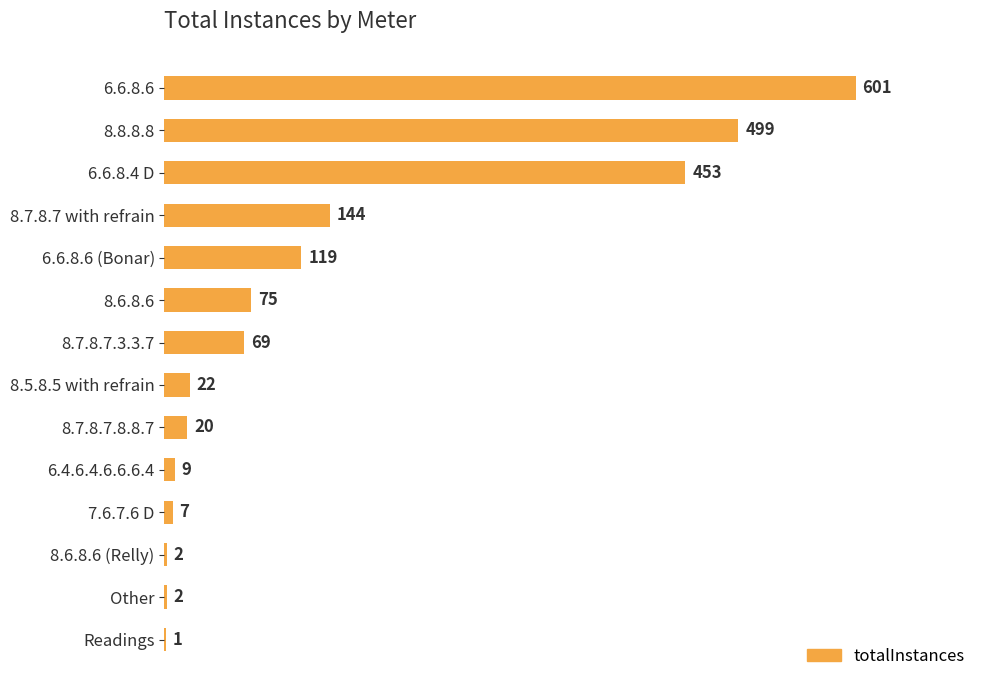

How many series are shown in this chart?

1